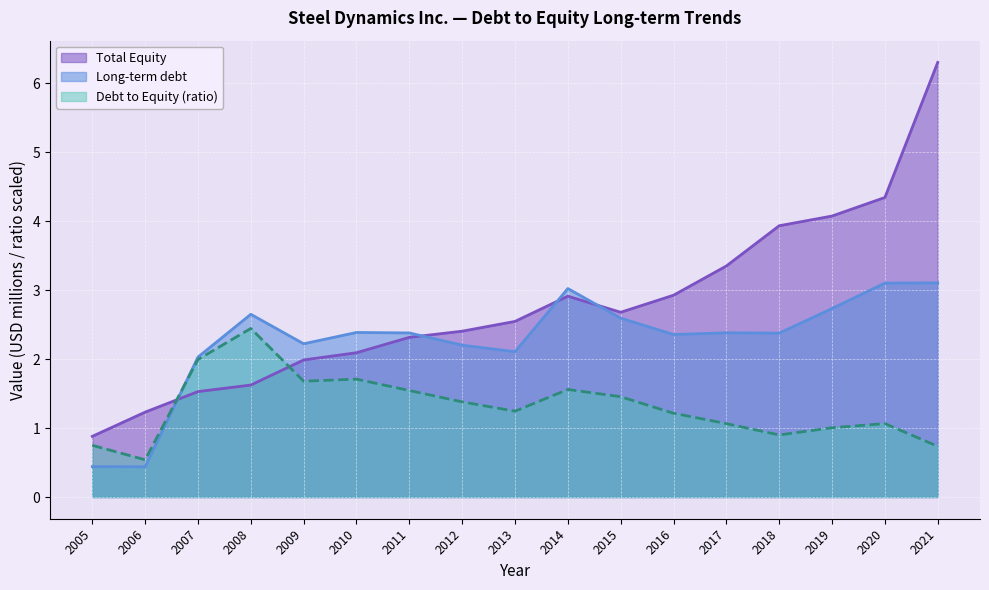

At which category does Total Equity reach its first local peak?

2014